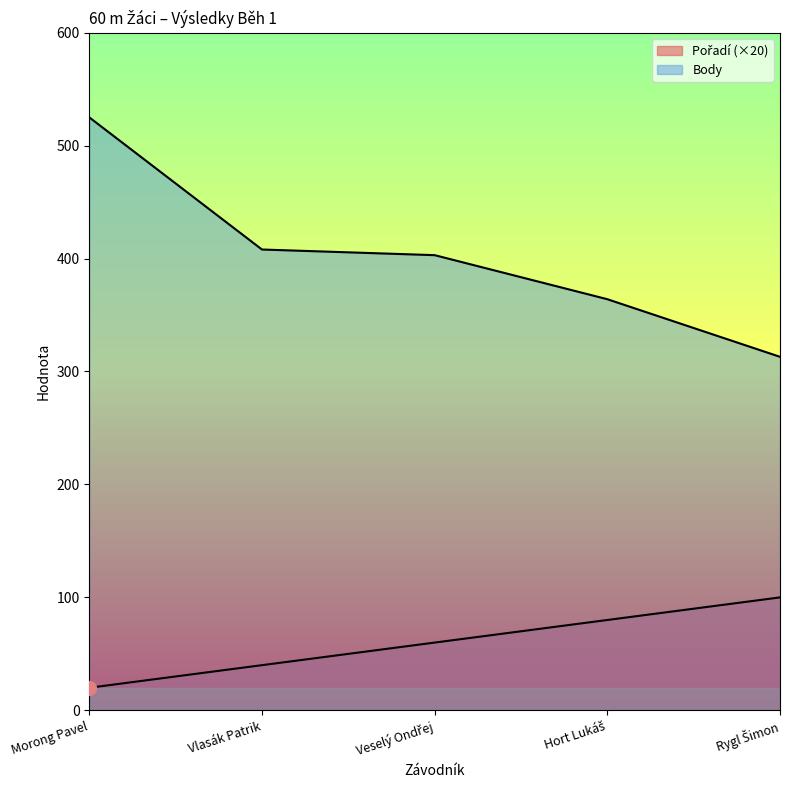

What is the difference between the highest and lowest values at Rygl Šimon?

213